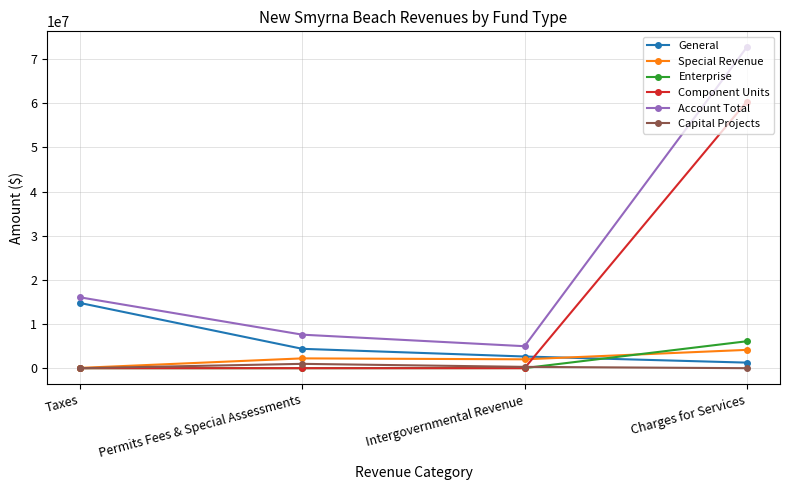

The value of Enterprise at Permits Fees & Special Assessments is 0. True or false?

True